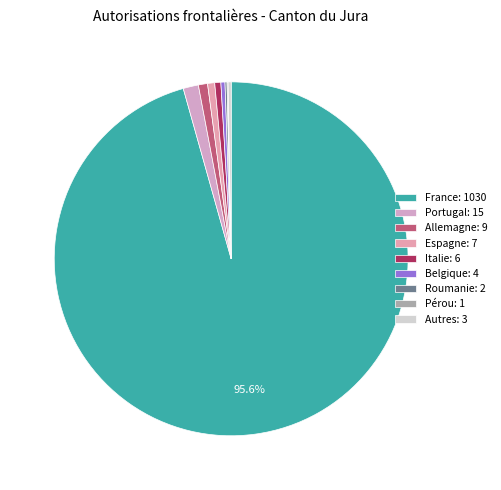

Does any single category account for the majority?

Yes